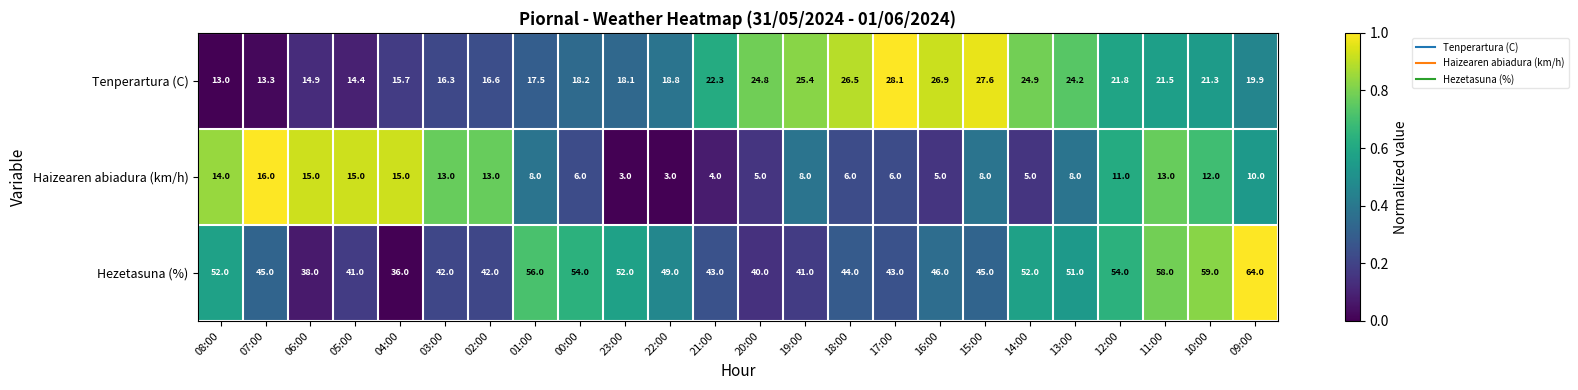

The value of Tenperartura (C) at 02:00 is 16.6. True or false?

True